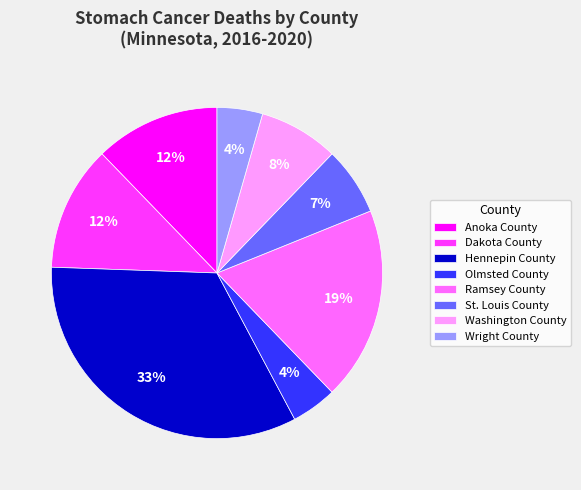

How many segments does this pie chart have?

8